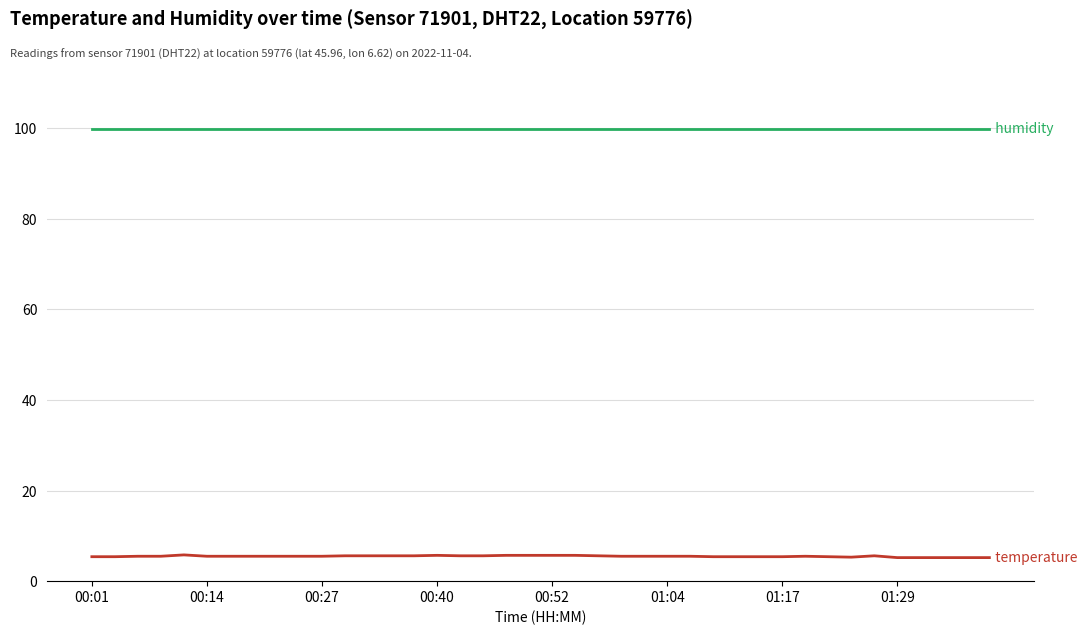

What is the minimum value shown in the chart?

5.2